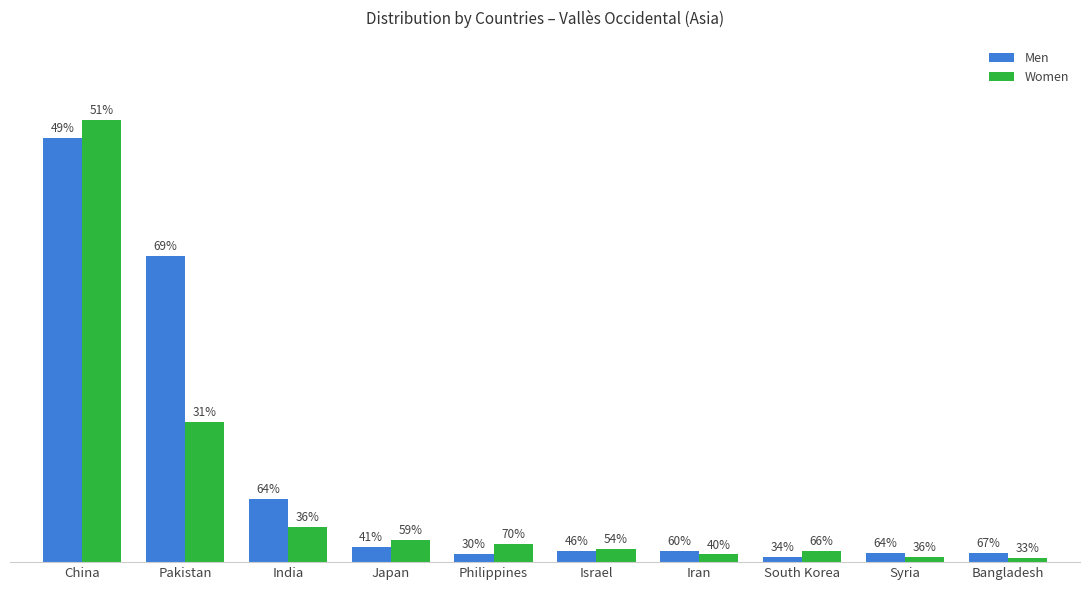

Does the chart contain any negative values?

No